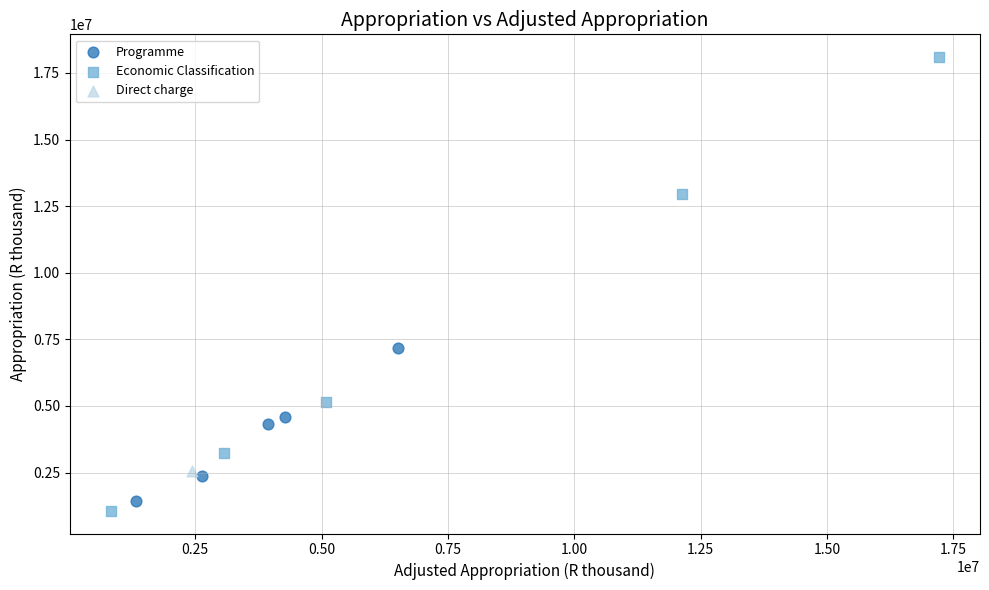

Which series contains the highest Y value?

Economic Classification